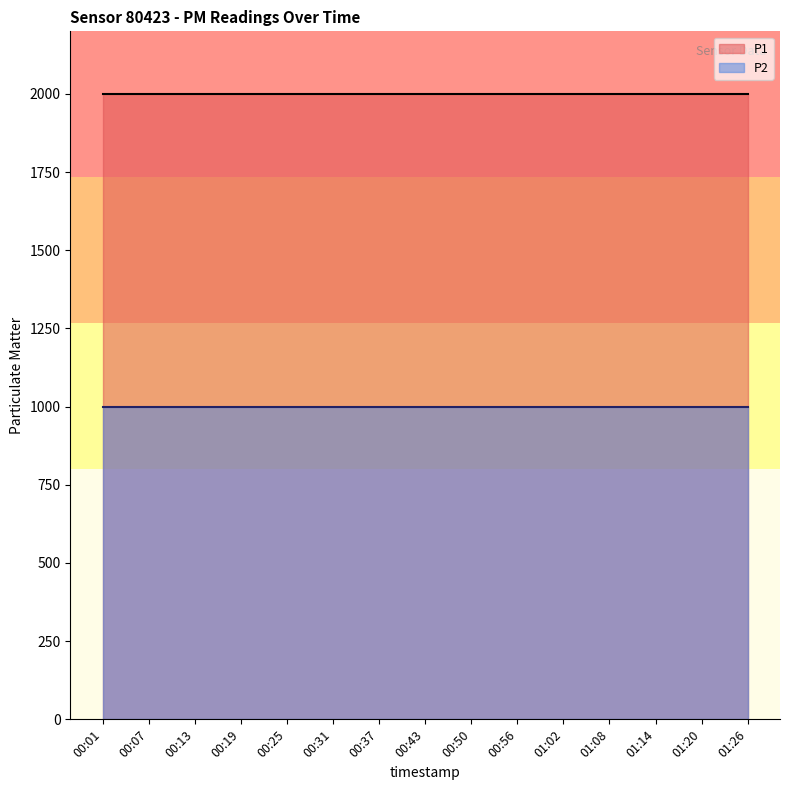

Reading left to right, list all the values displayed in this chart.

P1: 00:01=1999.9	00:07=1999.9	00:13=1999.9	00:19=1999.9	00:25=1999.9	00:31=1999.9	00:37=1999.9	00:43=1999.9	00:50=1999.9	00:56=1999.9	01:02=1999.9	01:08=1999.9	01:14=1999.9	01:20=1999.9	01:26=1999.9
P2: 00:01=999.9	00:07=999.9	00:13=999.9	00:19=999.9	00:25=999.9	00:31=999.9	00:37=999.9	00:43=999.9	00:50=999.9	00:56=999.9	01:02=999.9	01:08=999.9	01:14=999.9	01:20=999.9	01:26=999.9